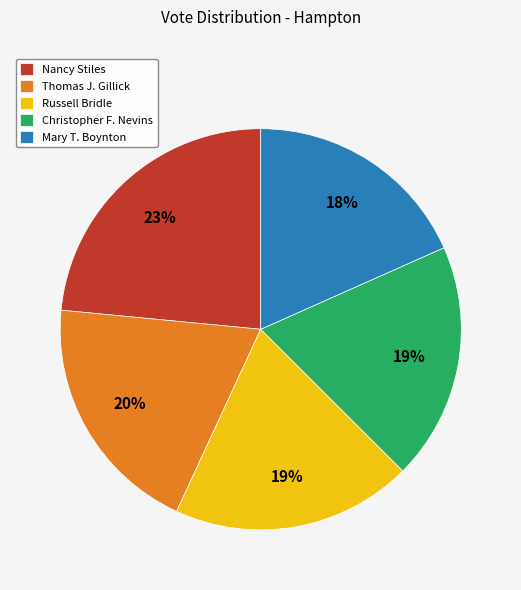

Is there any slice that represents more than half of the pie?

No